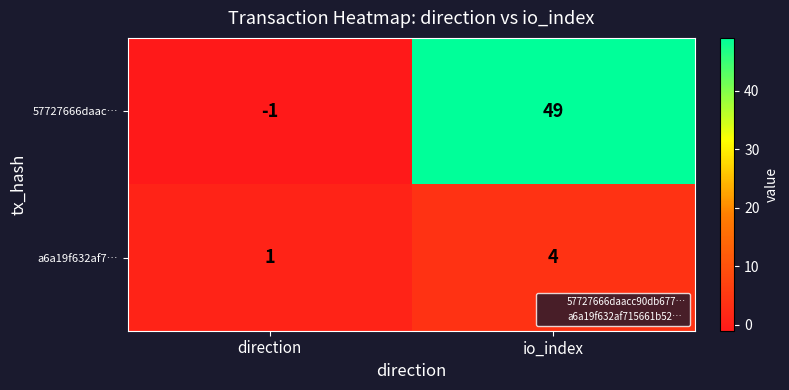

Rank the categories by 57727666daac… value from highest to lowest.

io_index, direction